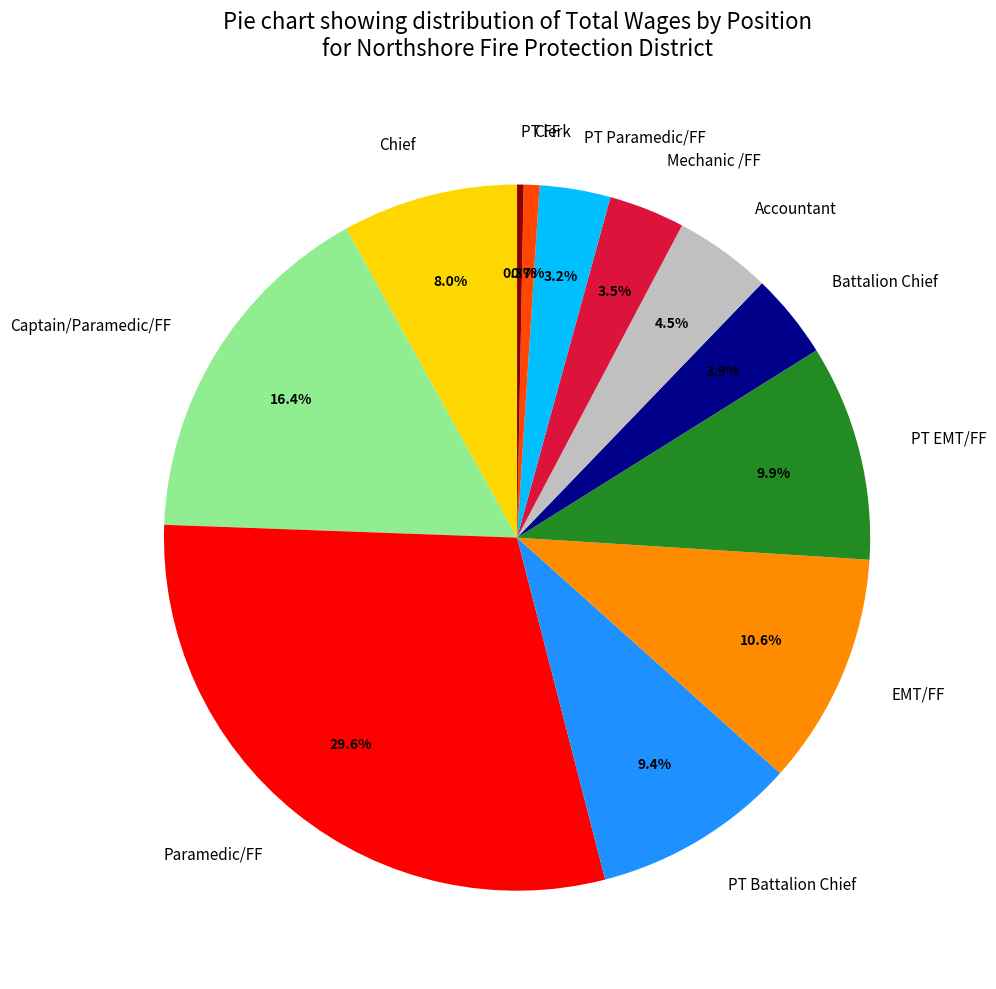

Is it true that Captain/Paramedic/FF is 16% of the pie?

True